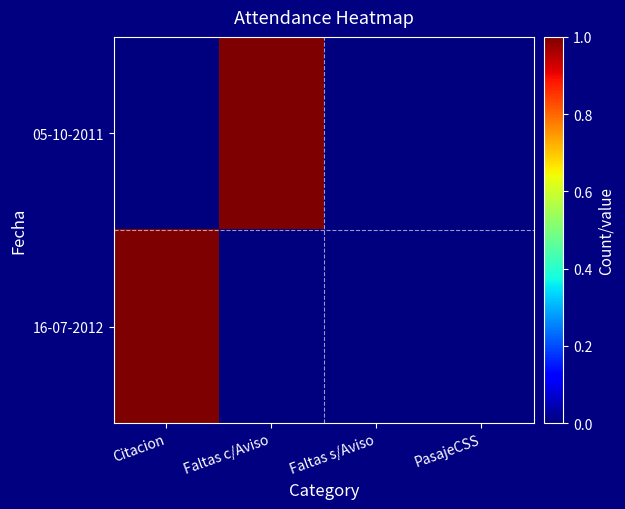

What is the maximum value shown in the chart?

1